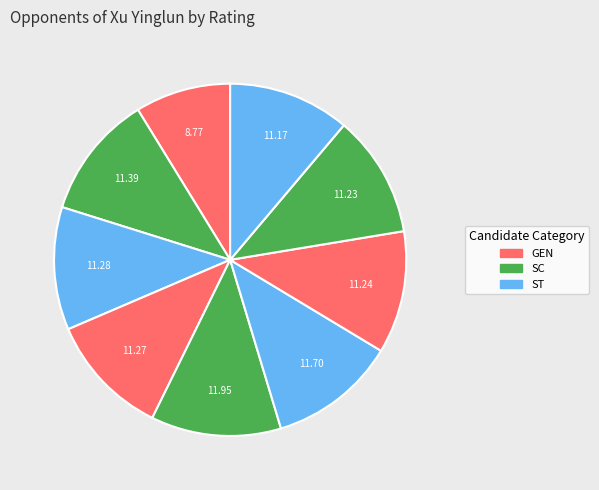

To the nearest percent, what is the difference between the largest and smallest slice percentages?

3%